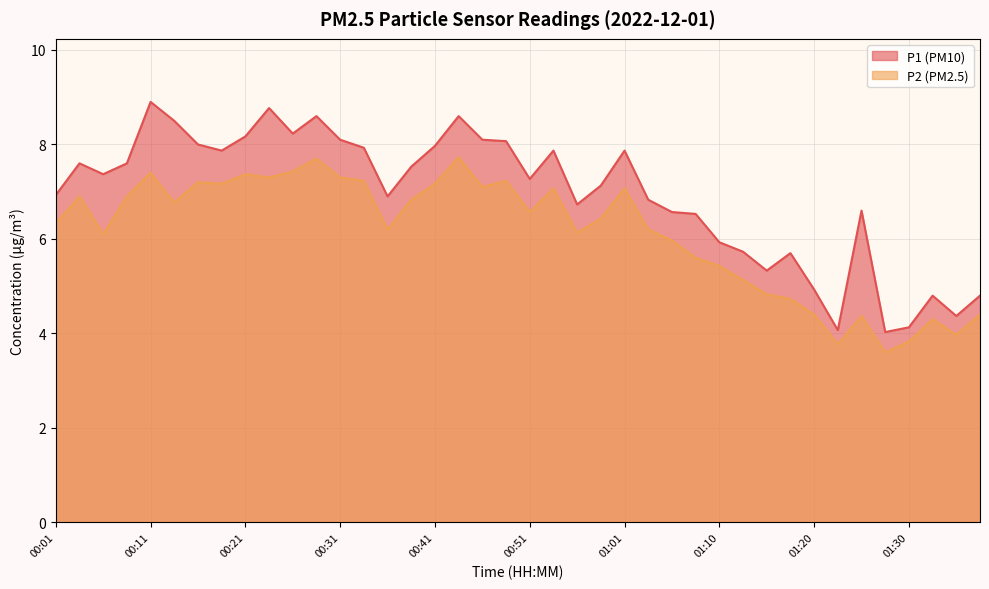

Rank the series at 01:05 from lowest to highest value.

P2, P1